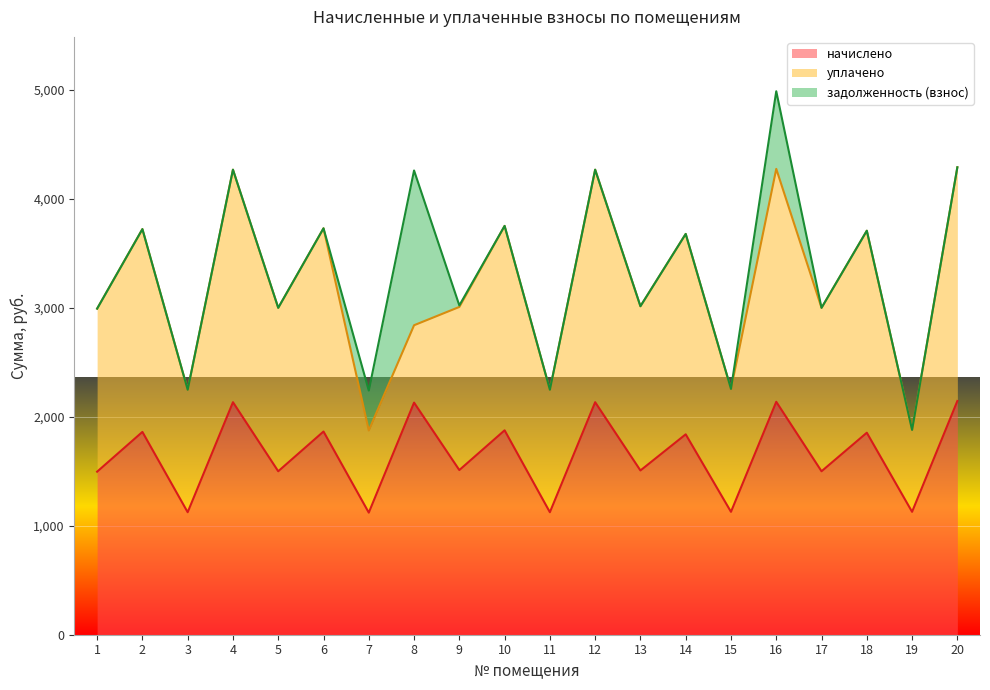

Where does the начислено series first go above 1839?

2